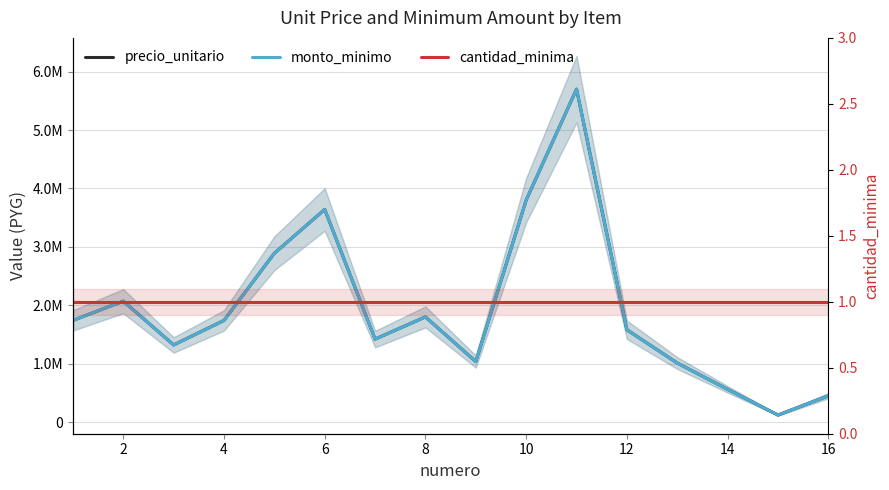

Count the number of data series in this chart.

3